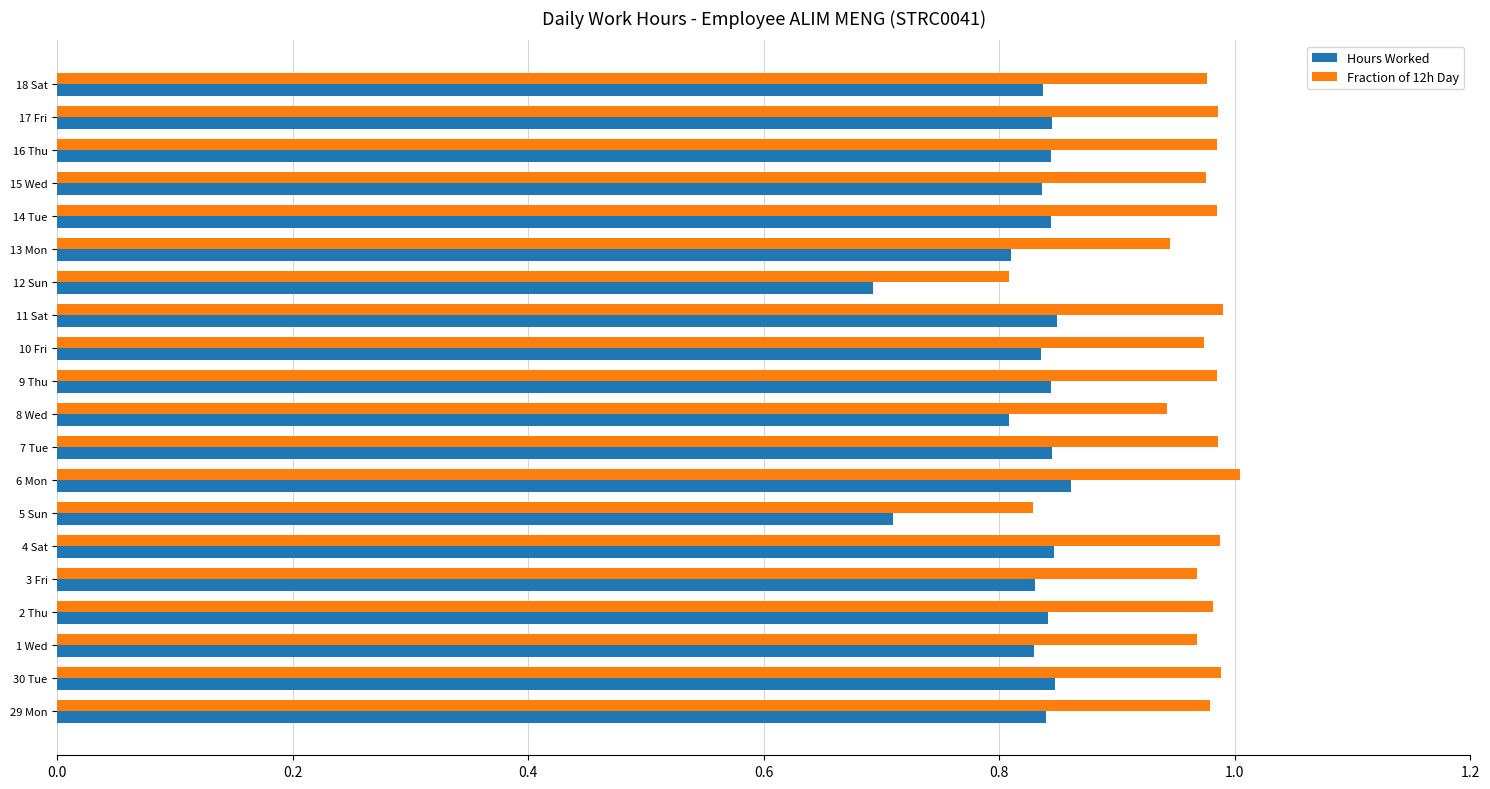

The value of Hours Worked at 9 Thu is 0.8. True or false?

True